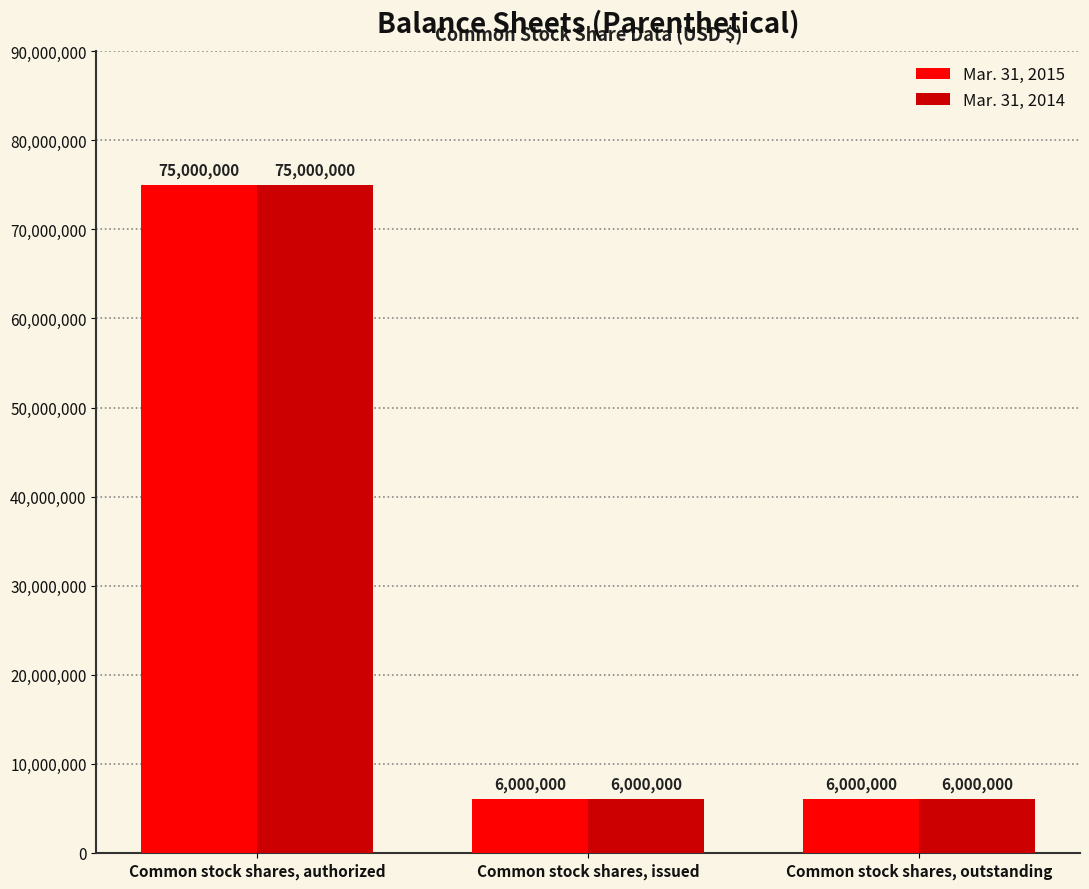

What is the sum of all Mar. 31, 2014 values?

87000000